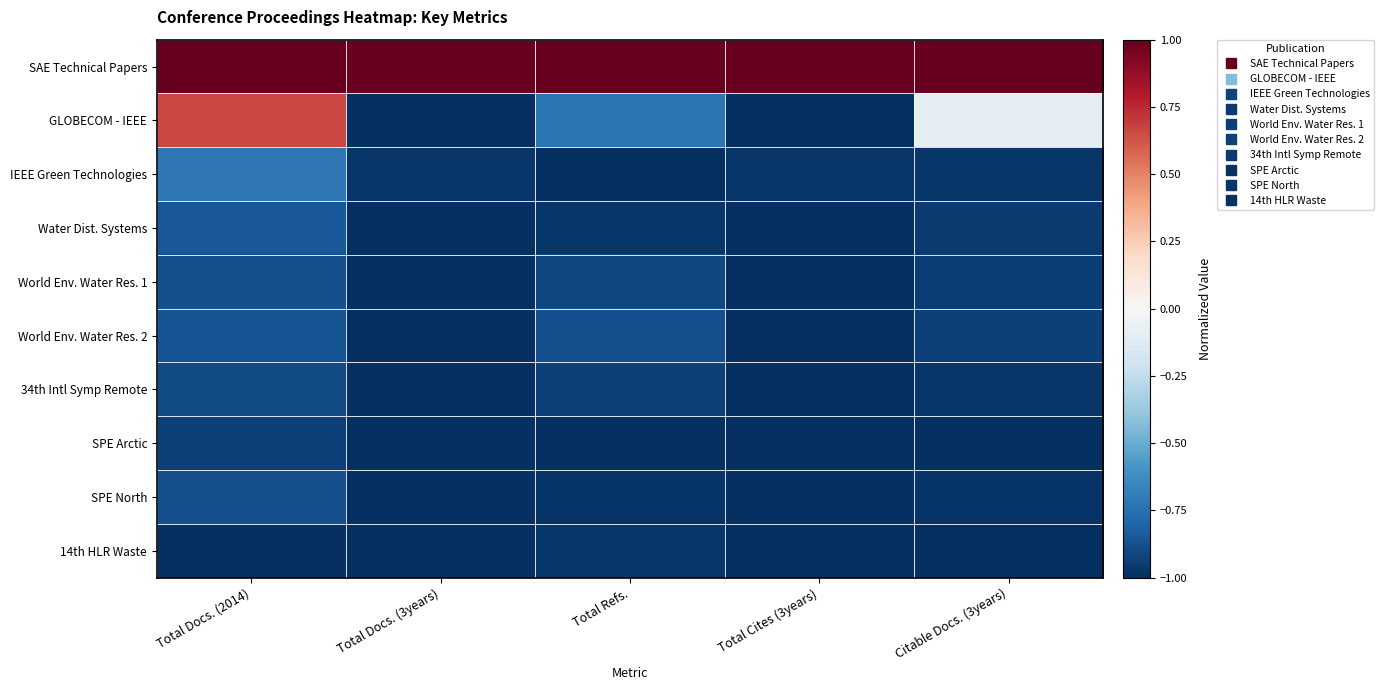

How many data points does each series have?

5